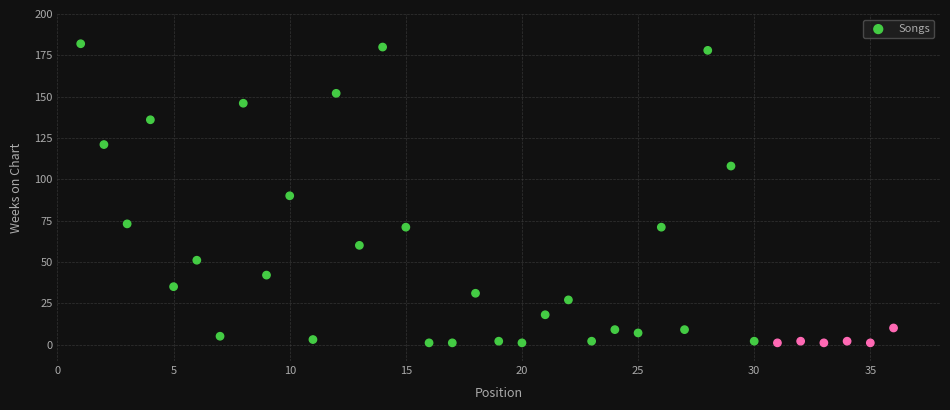

What is the range of X values (max minus min)?

35